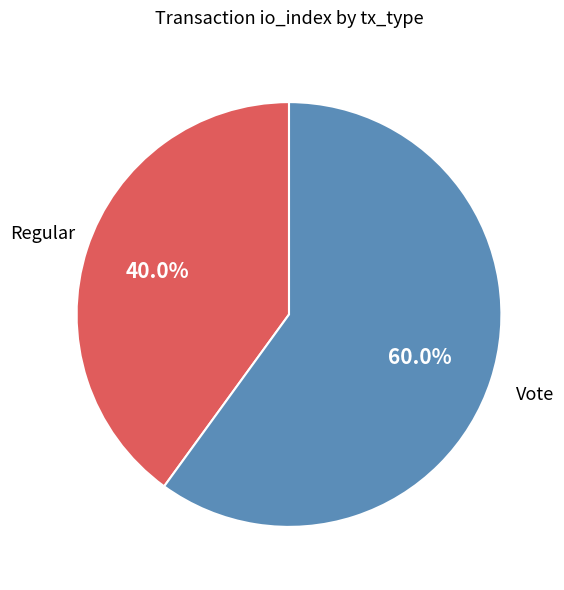

Is there a majority slice in this chart?

Yes